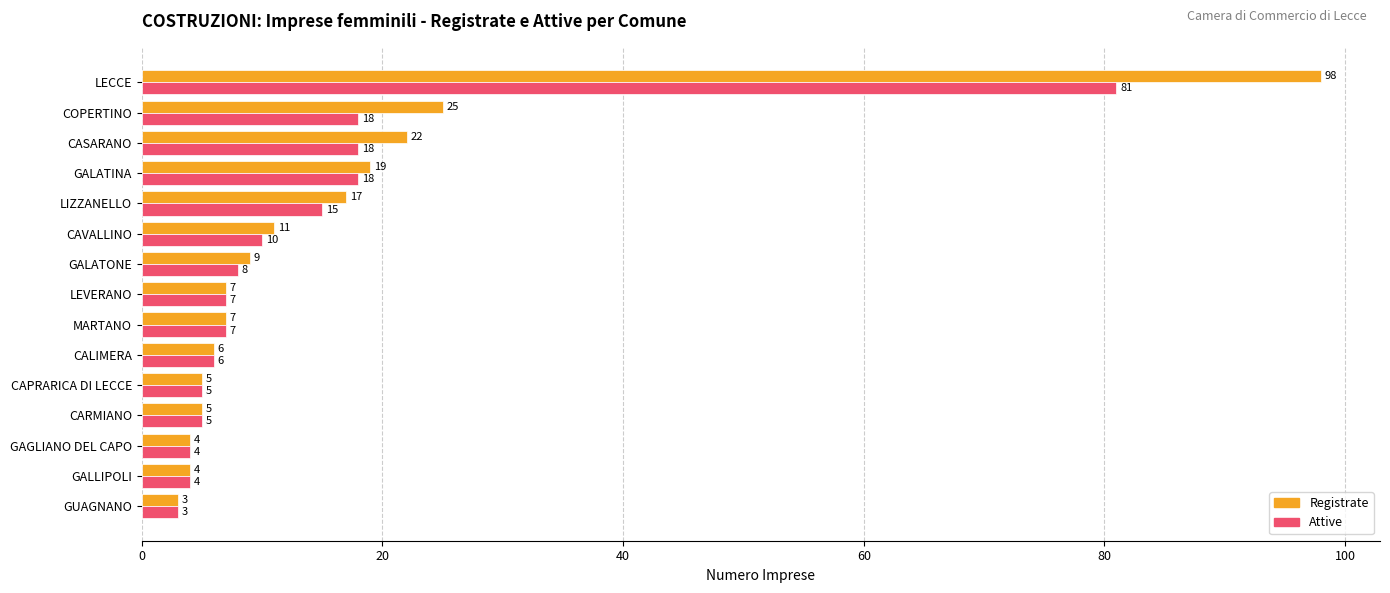

Which label corresponds to the smallest value in the chart?

GUAGNANO